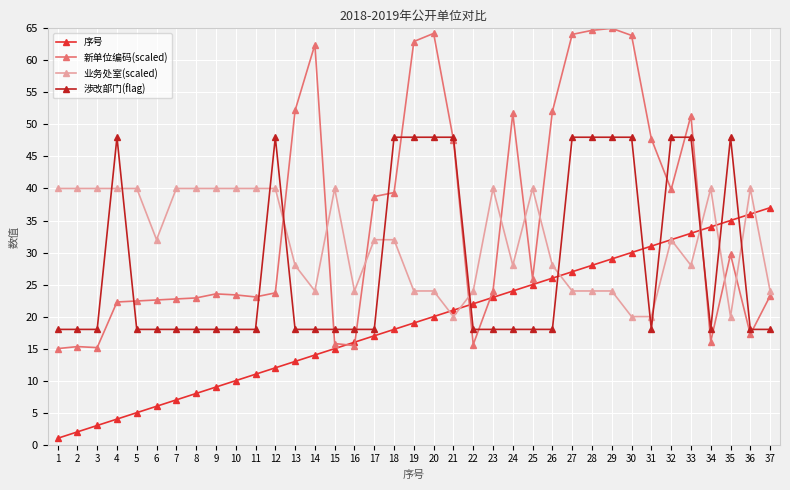

Is the value of 新单位编码(scaled) at 3 greater than the value of 涉改部门(flag) at 10?

No